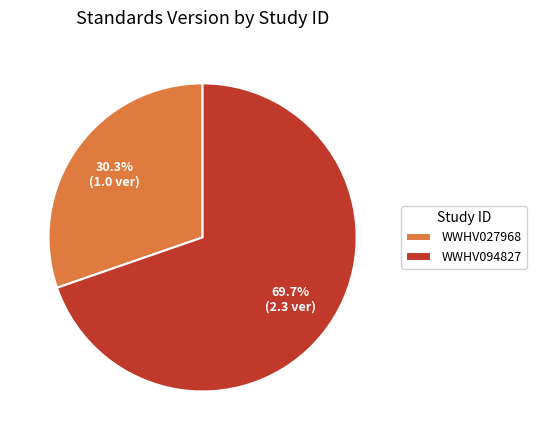

To the nearest percent, what is the combined percentage of WWHV094827 and WWHV027968?

100%